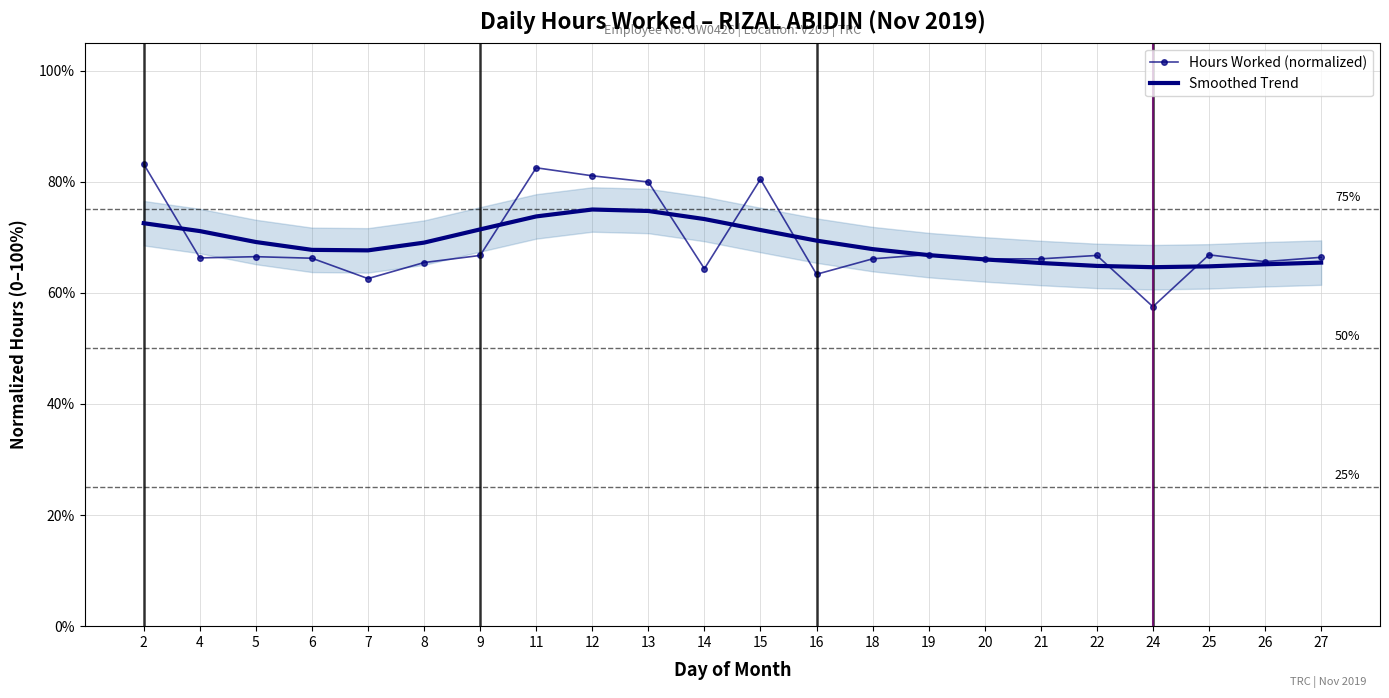

What is the approximate value of Hours Worked (normalized) at 7?

62.6